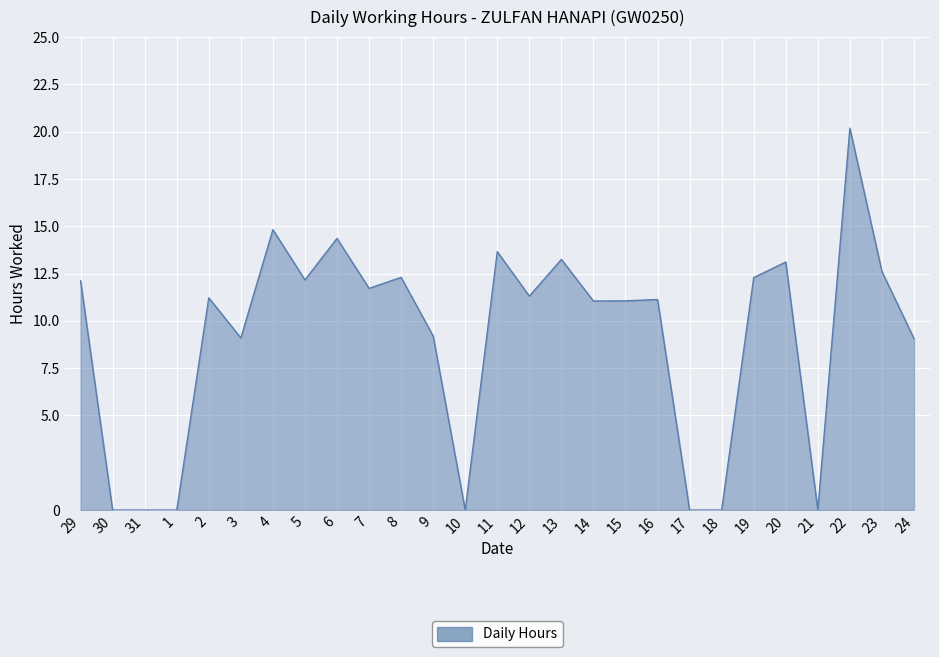

What is the sum of all values?

245.7